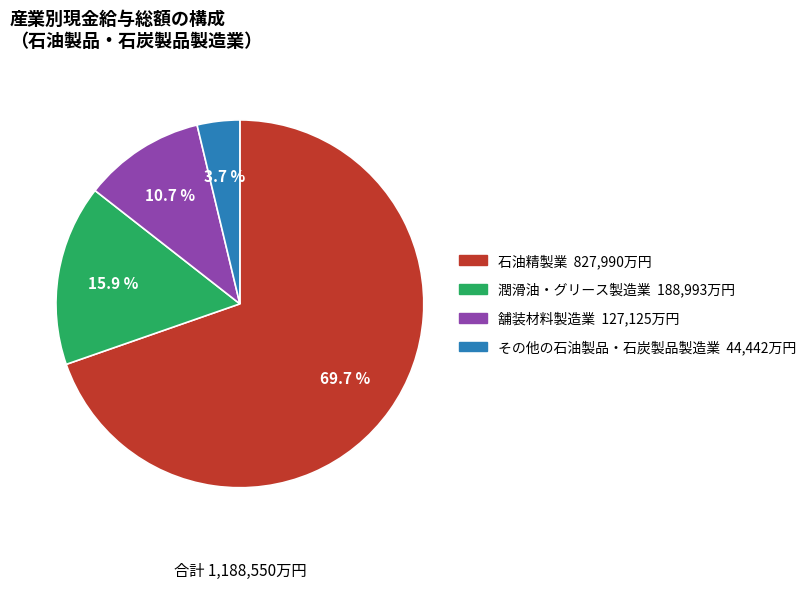

What is the total percentage of 石油精製業 and その他の石油製品・石炭製品製造業?

73.4%